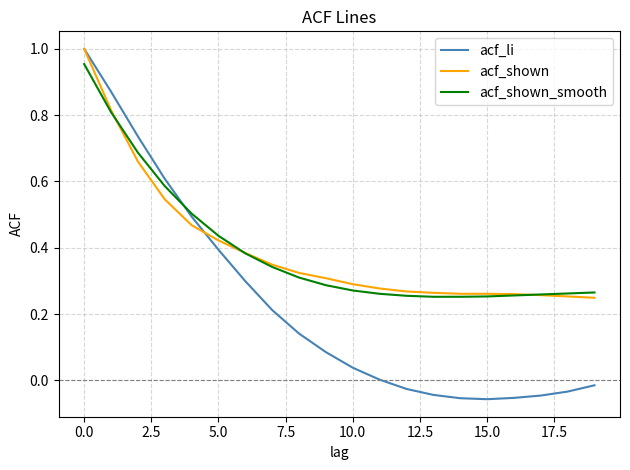

Which series has the widest spread of values?

acf_li